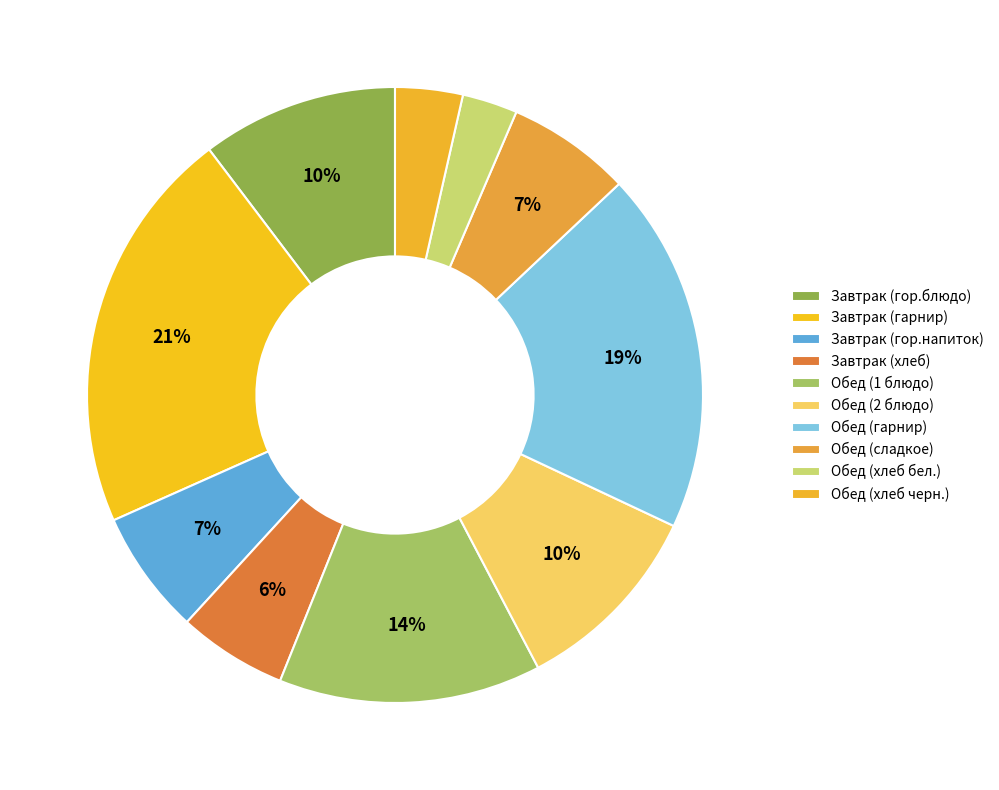

What percentage do Обед (хлеб черн.) and Завтрак (хлеб) together represent?

9.3%